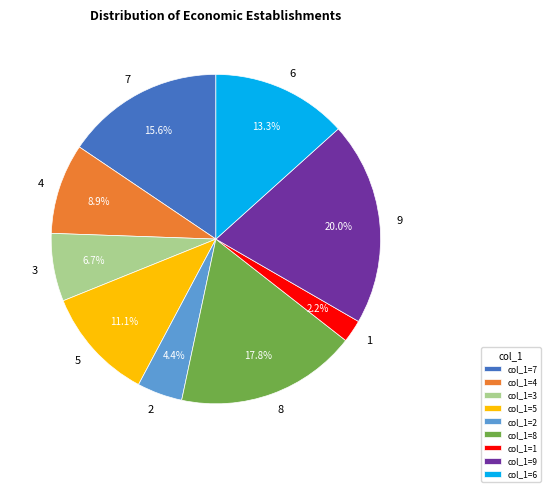

Count the number of slices in the pie.

9